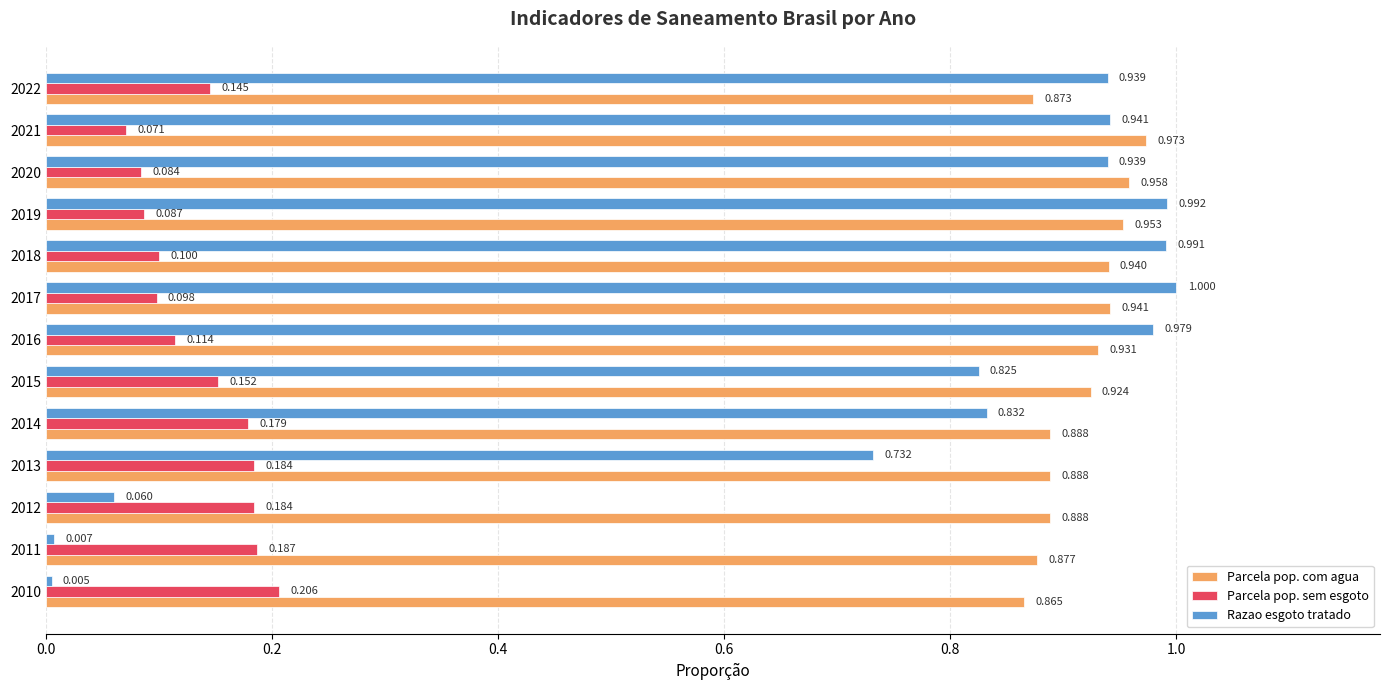

How many Parcela pop. com agua values are between 0 and 1?

13